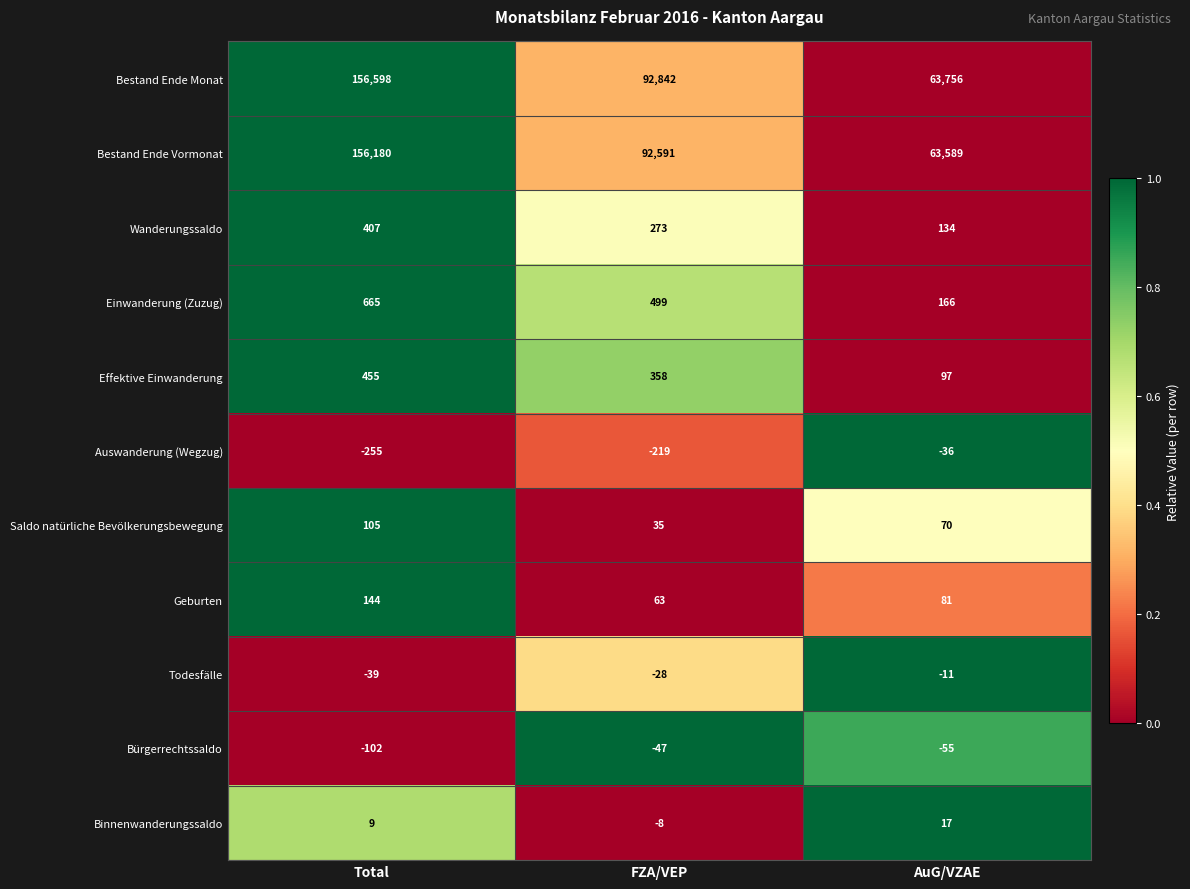

Count the number of data series in this chart.

11